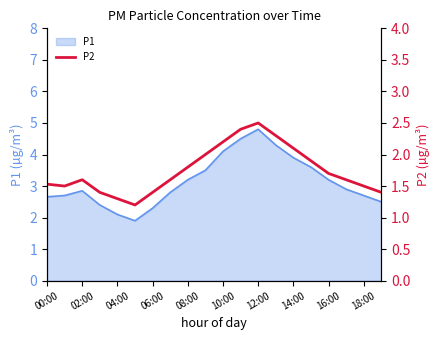

What is the highest value of the P1 series?

4.8